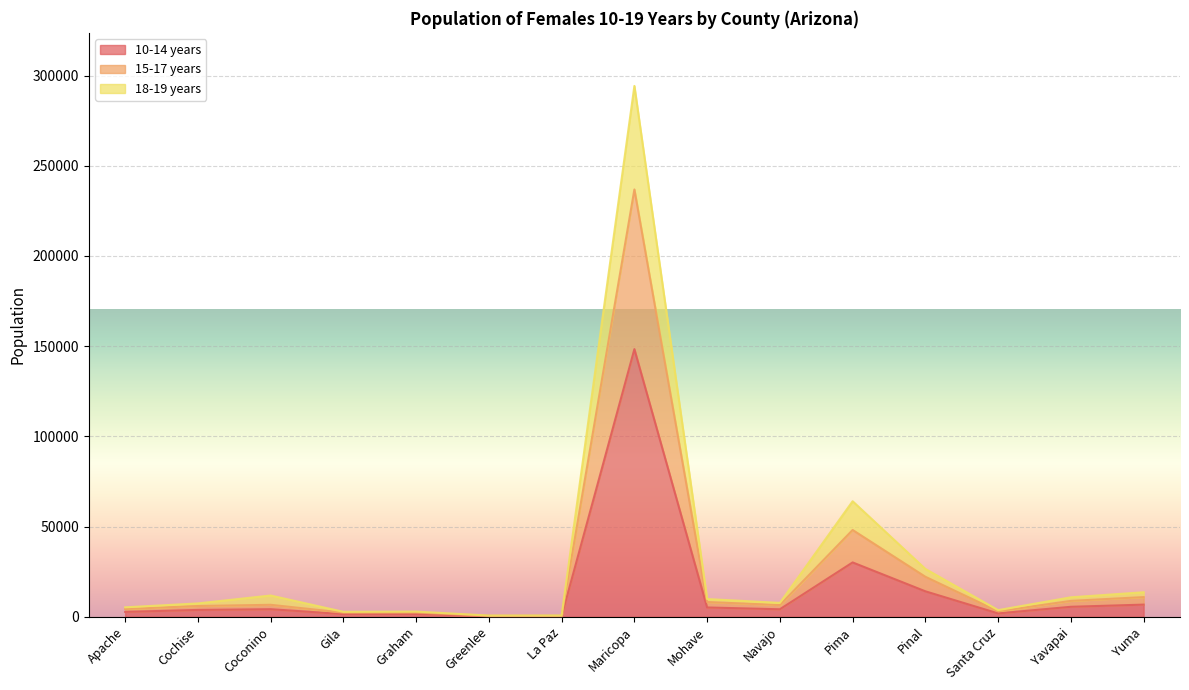

Does the chart display data point markers on the line(s)?

No